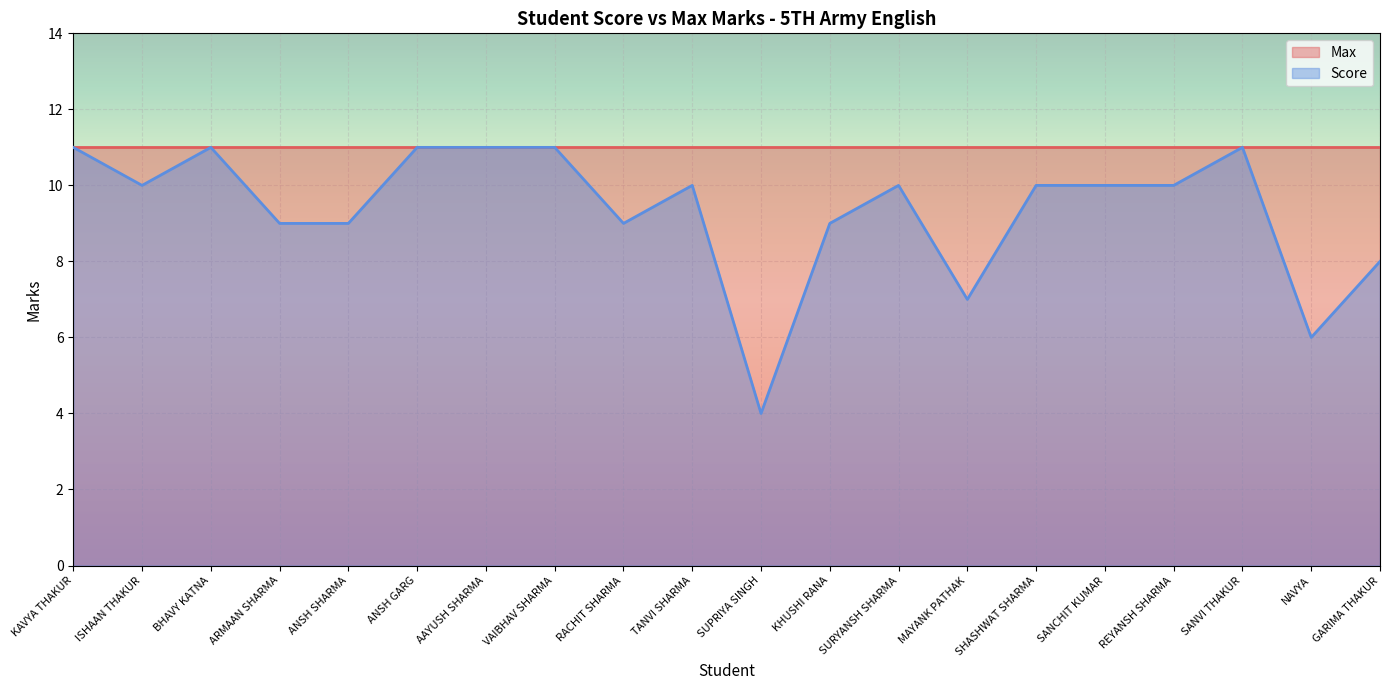

The value of Max at RACHIT SHARMA is 6. True or false?

False